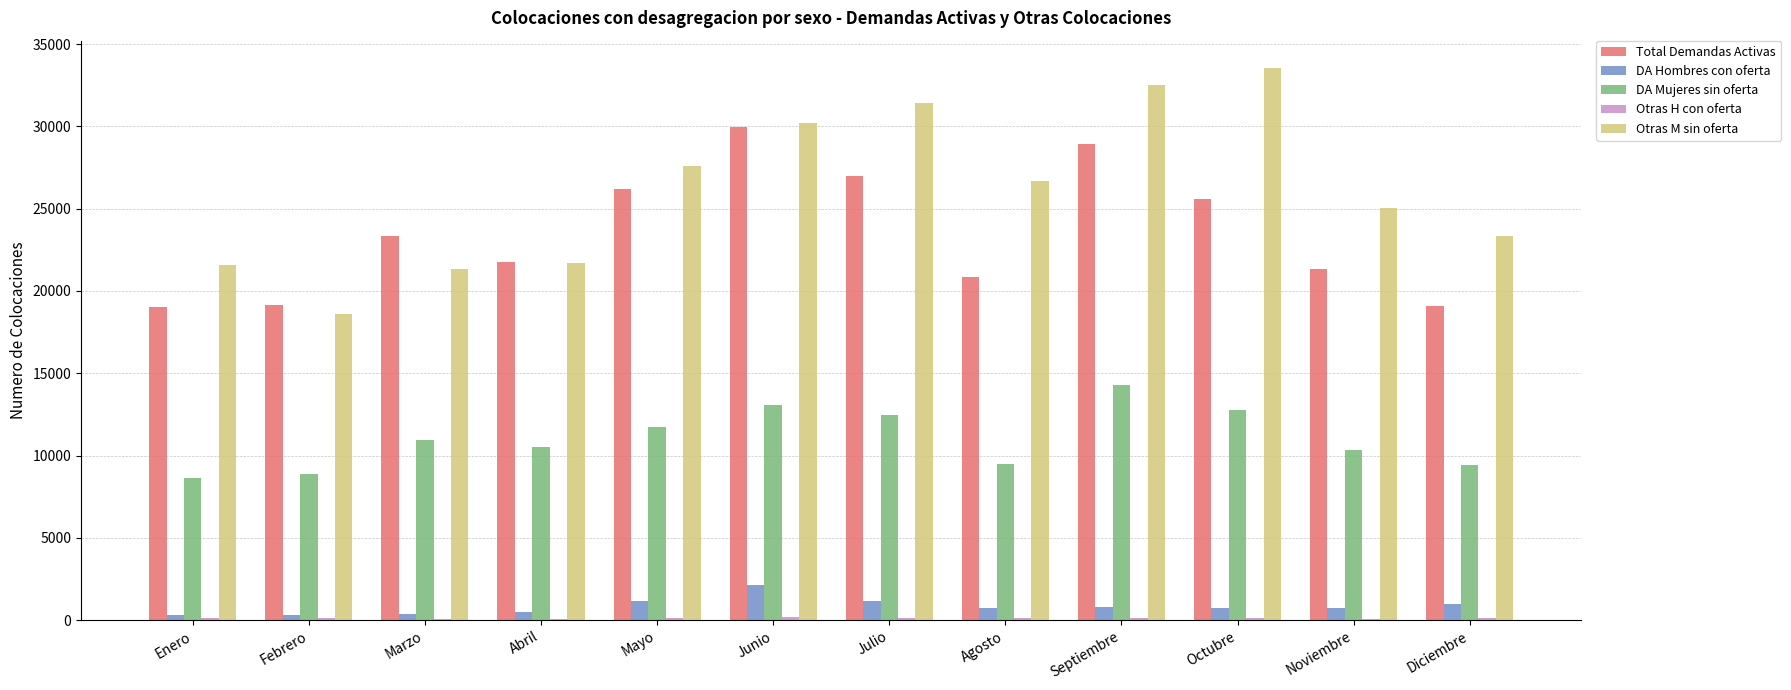

Is it true that Otras M sin oferta equals 33529 at Octubre?

True